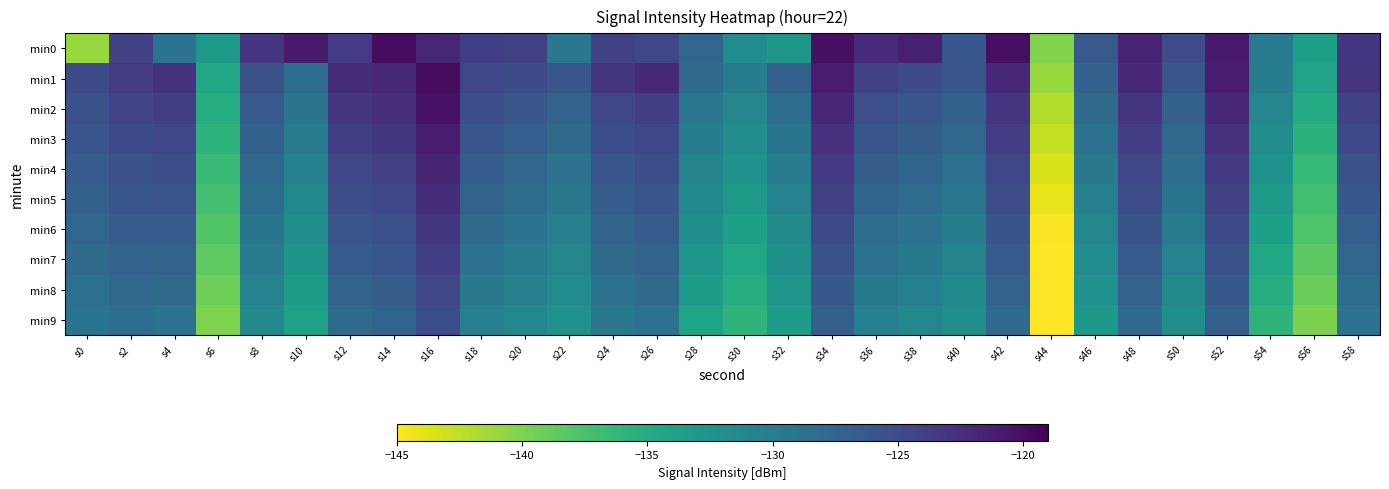

What is the minimum value shown in the chart?

-146.9